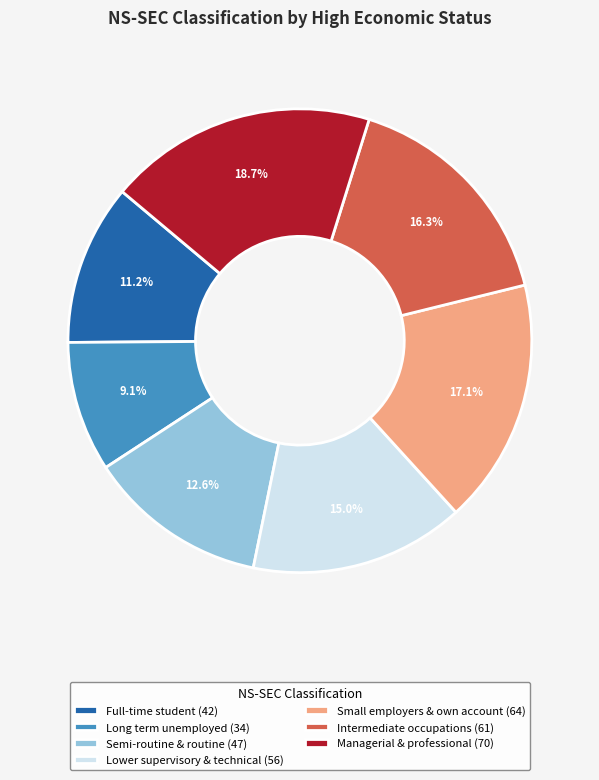

Which category has the biggest portion of the pie?

Managerial & professional (70)